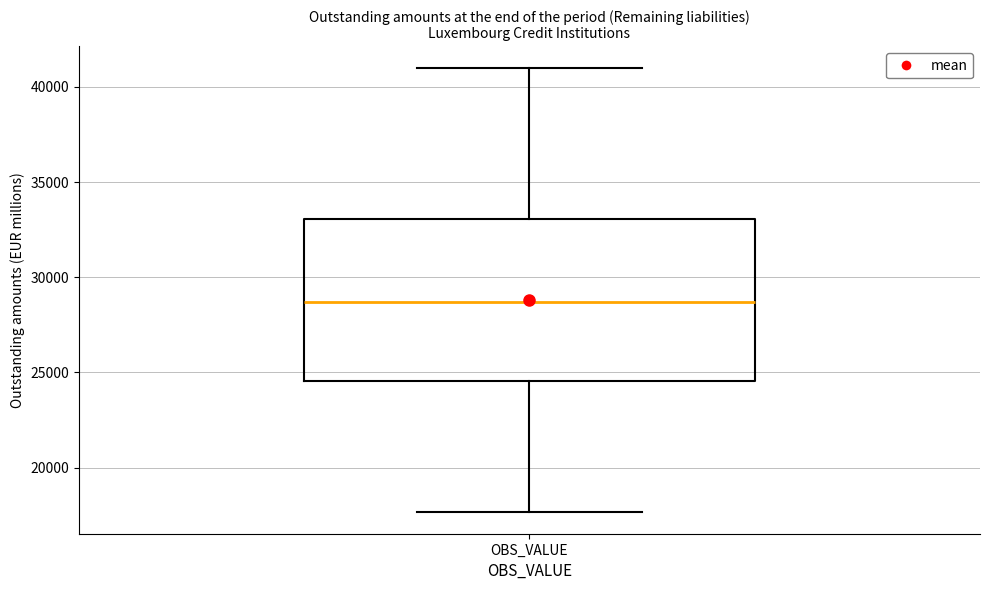

Read this box plot against the y-axis: the position of the median line, the range covered by the box, and the ends of both whiskers. The values are not printed on the chart, so give them approximately, as read against the axis.

median 28500, box 24500 to 33000, whiskers 17500 to 41000